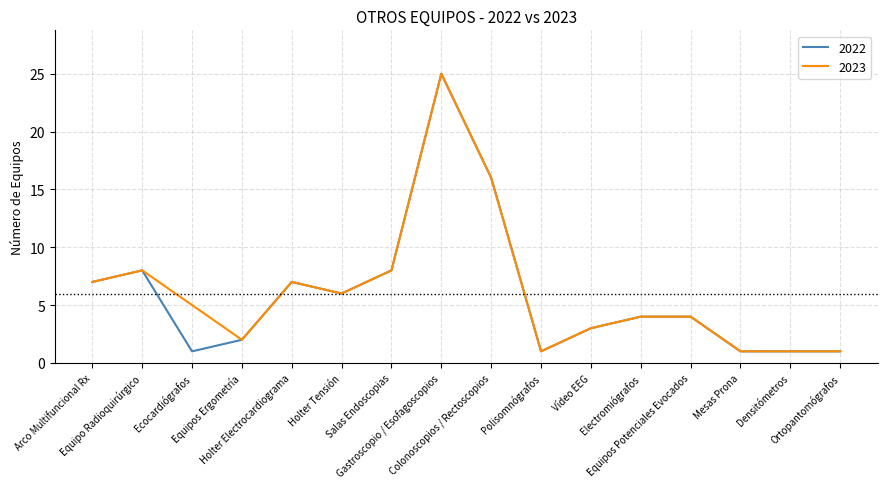

What is the maximum value for 2022?

25